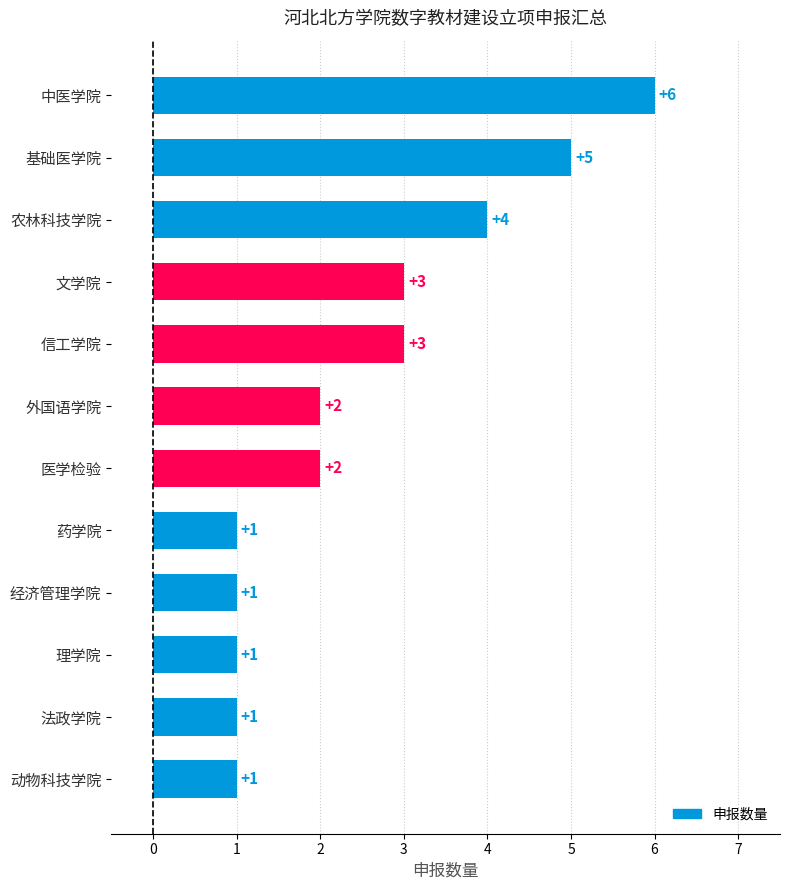

What is the label of the 9th bar from the top?

经济管理学院